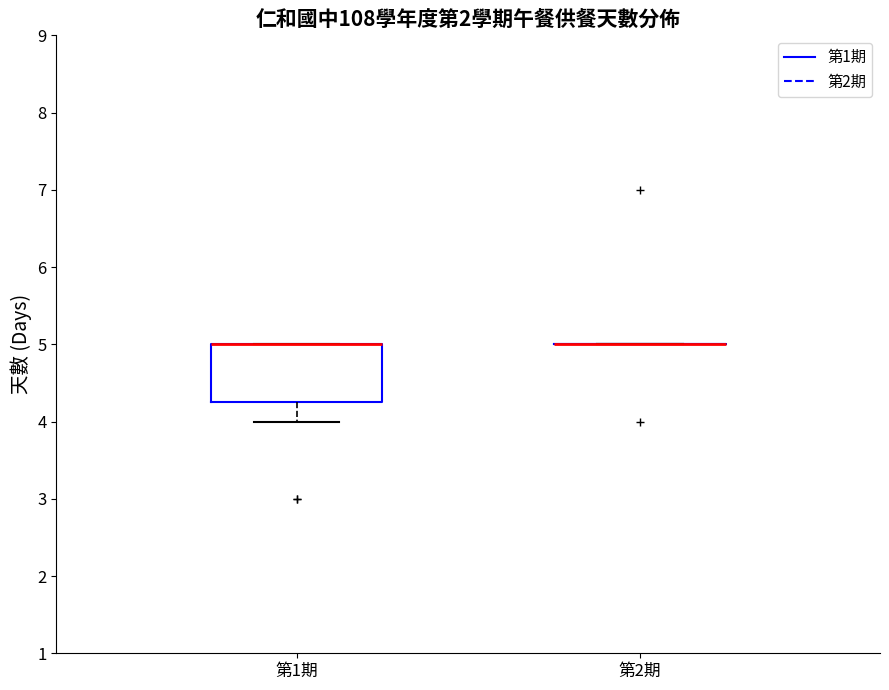

Comparing the boxes themselves (not the whiskers), which one is the tallest?

第1期